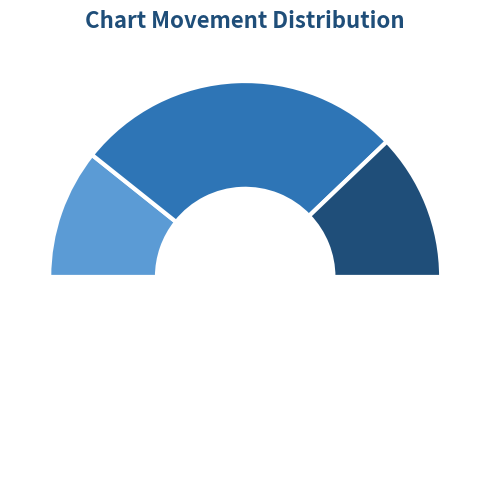

How many slices are in this pie chart?

4